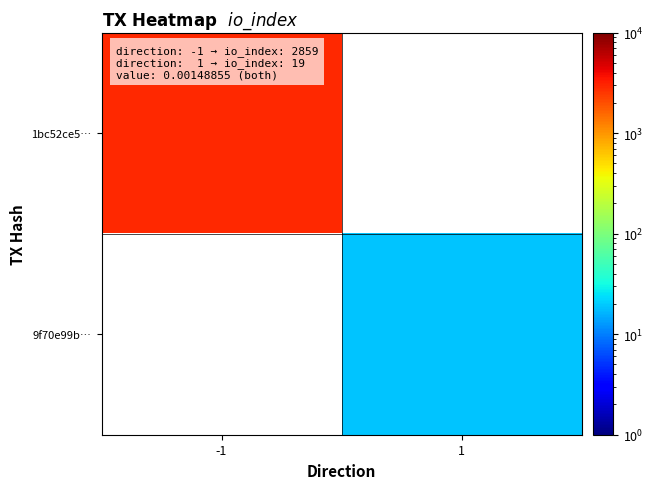

Is the value of 9f70e99b… at 1 greater than the value of 1bc52ce5… at -1?

No